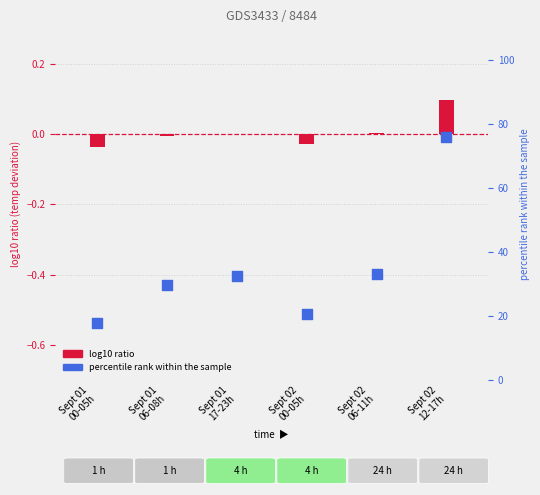

Which series has the largest total across all categories?

percentile rank within the sample